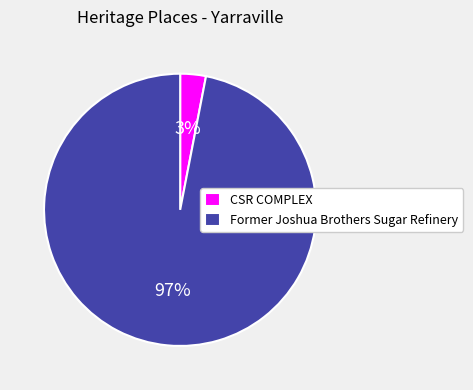

Does any single category account for the majority?

Yes